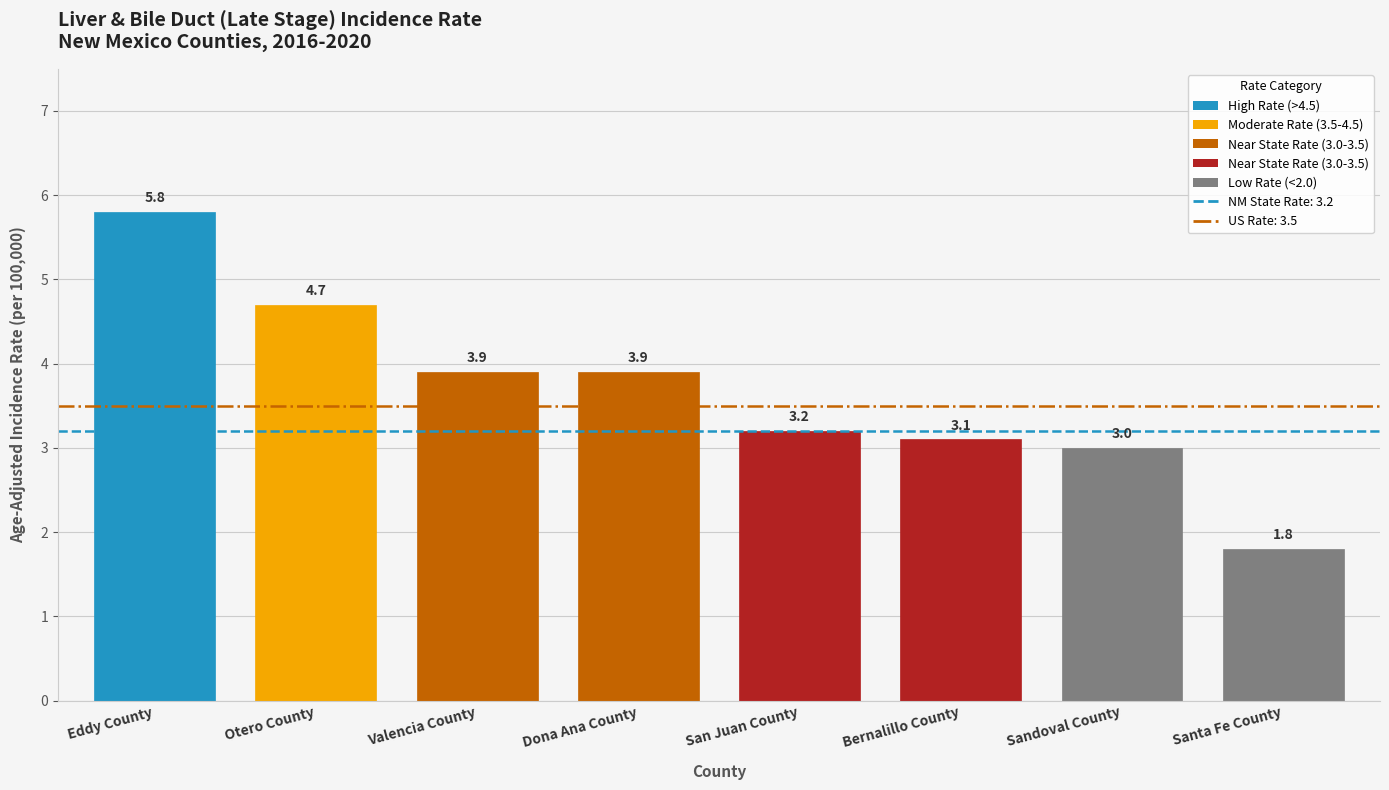

Reading right to left, what are all the values shown in this chart?

Santa Fe County=1.8	Sandoval County=3.0	Bernalillo County=3.1	San Juan County=3.2	Dona Ana County=3.9	Valencia County=3.9	Otero County=4.7	Eddy County=5.8